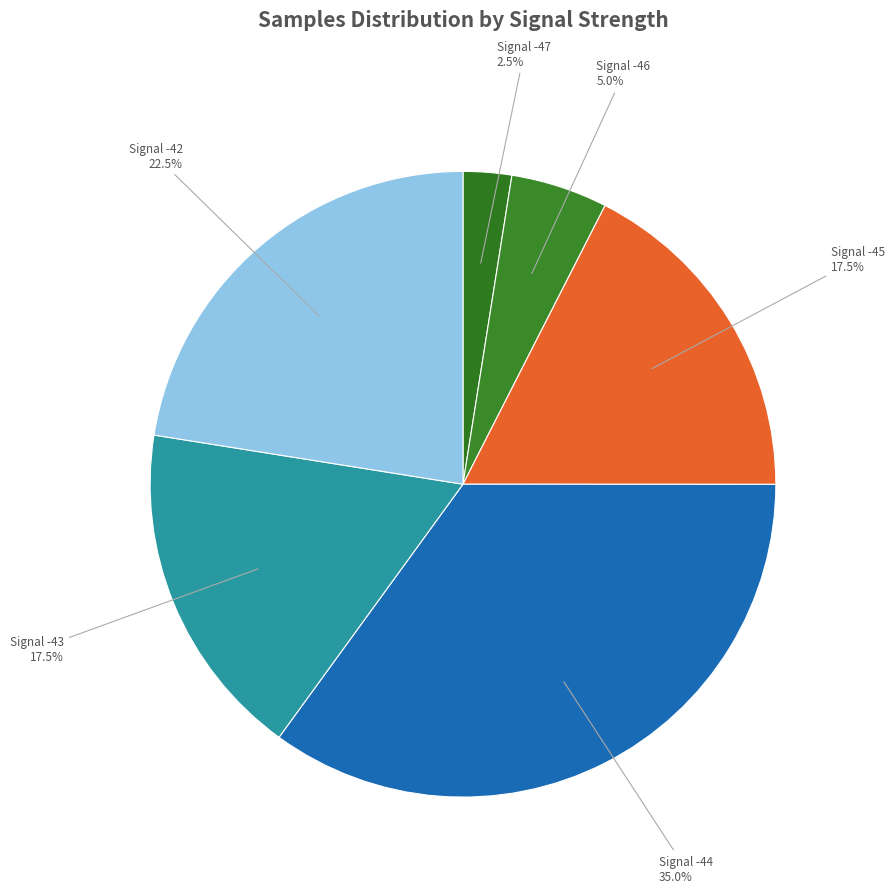

How many slices are in this pie chart?

6